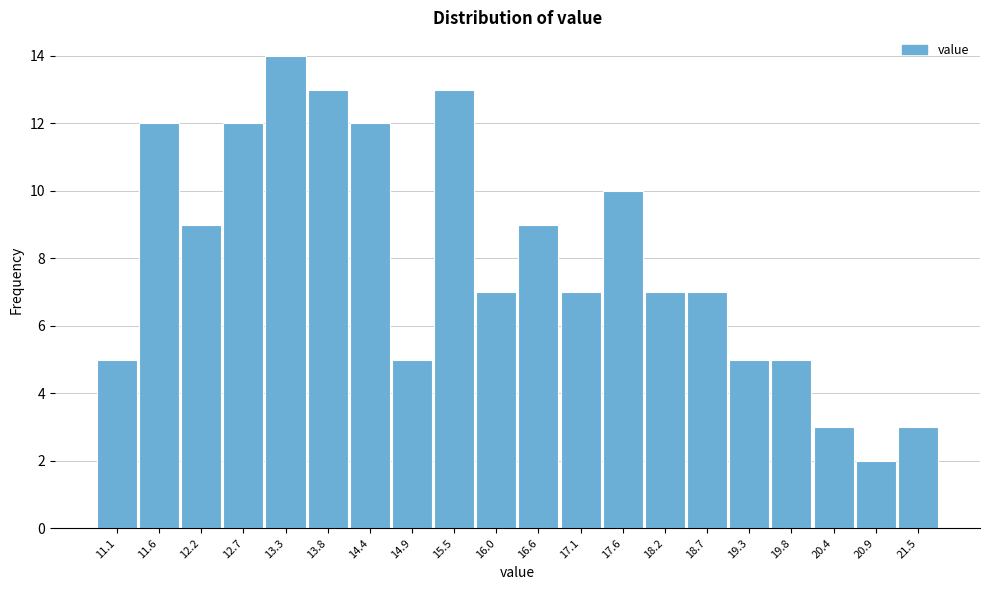

Reading right to left, list all the values displayed in this chart.

21.5=3	20.9=2	20.4=3	19.8=5	19.3=5	18.7=7	18.2=7	17.6=10	17.1=7	16.6=9	16.0=7	15.5=13	14.9=5	14.4=12	13.8=13	13.3=14	12.7=12	12.2=9	11.6=12	11.1=5